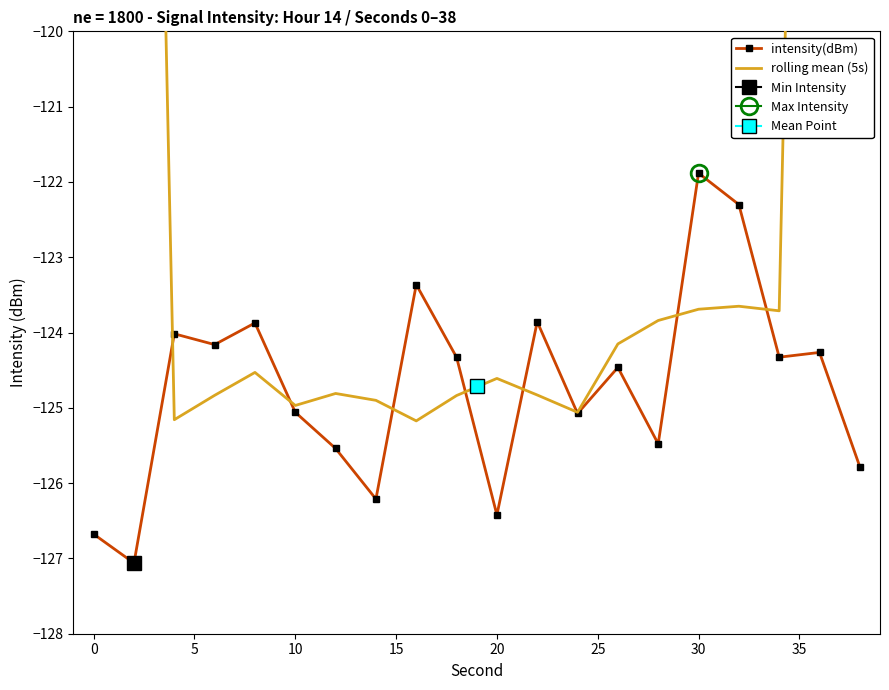

At how many categories does at least one series exceed -81?

2